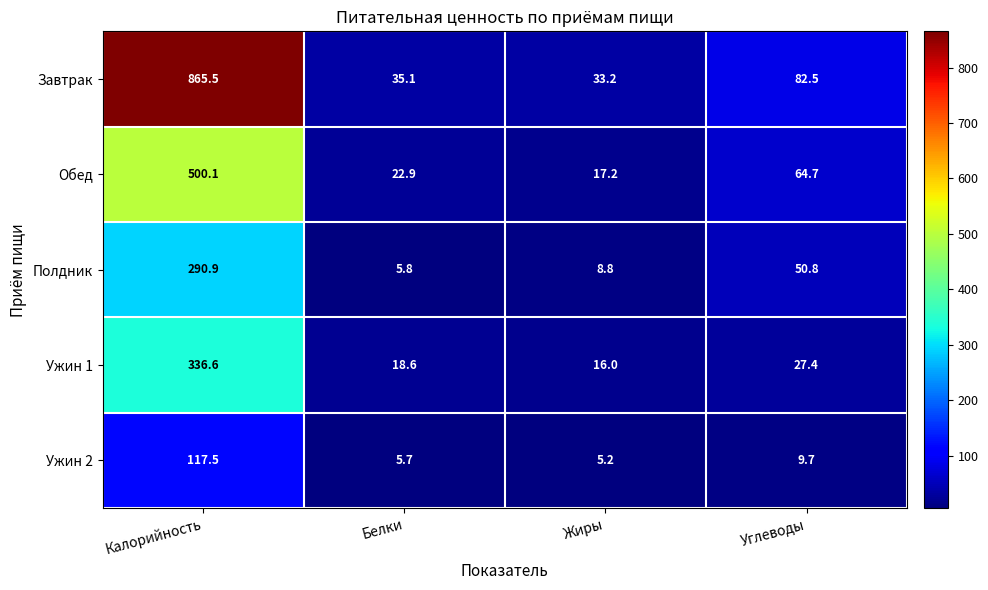

The Полдник series shows 2.5 at Жиры. True or false?

False